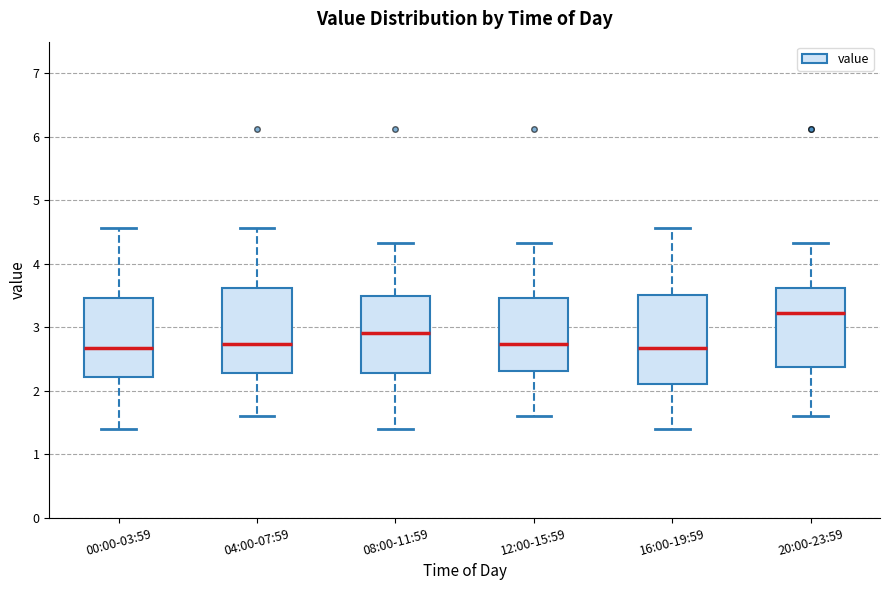

Reading left to right, transcribe this box plot: for each box, give where its median line is, the range the box spans, and where its two whiskers end, as read against the y-axis. The values are not printed on the chart, so give them approximately, as read against the axis.

00:00-03:59: median 2.7, box 2.2 to 3.5, whiskers 1.4 to 4.6
04:00-07:59: median 2.7, box 2.3 to 3.6, whiskers 1.6 to 4.6
08:00-11:59: median 2.9, box 2.3 to 3.5, whiskers 1.4 to 4.3
12:00-15:59: median 2.7, box 2.3 to 3.5, whiskers 1.6 to 4.3
16:00-19:59: median 2.7, box 2.1 to 3.5, whiskers 1.4 to 4.6
20:00-23:59: median 3.2, box 2.4 to 3.6, whiskers 1.6 to 4.3